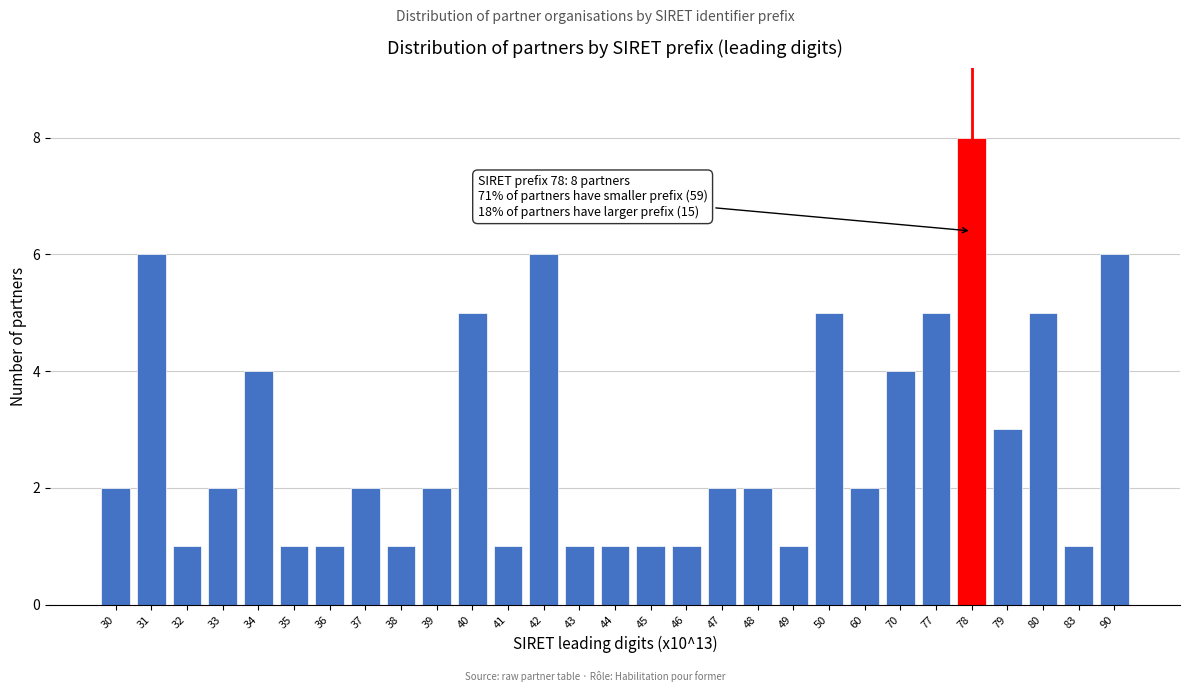

Reading left to right, extract all data points from this chart.

30=2	31=6	32=1	33=2	34=4	35=1	36=1	37=2	38=1	39=2	40=5	41=1	42=6	43=1	44=1	45=1	46=1	47=2	48=2	49=1	50=5	60=2	70=4	77=5	78=8	79=3	80=5	83=1	90=6